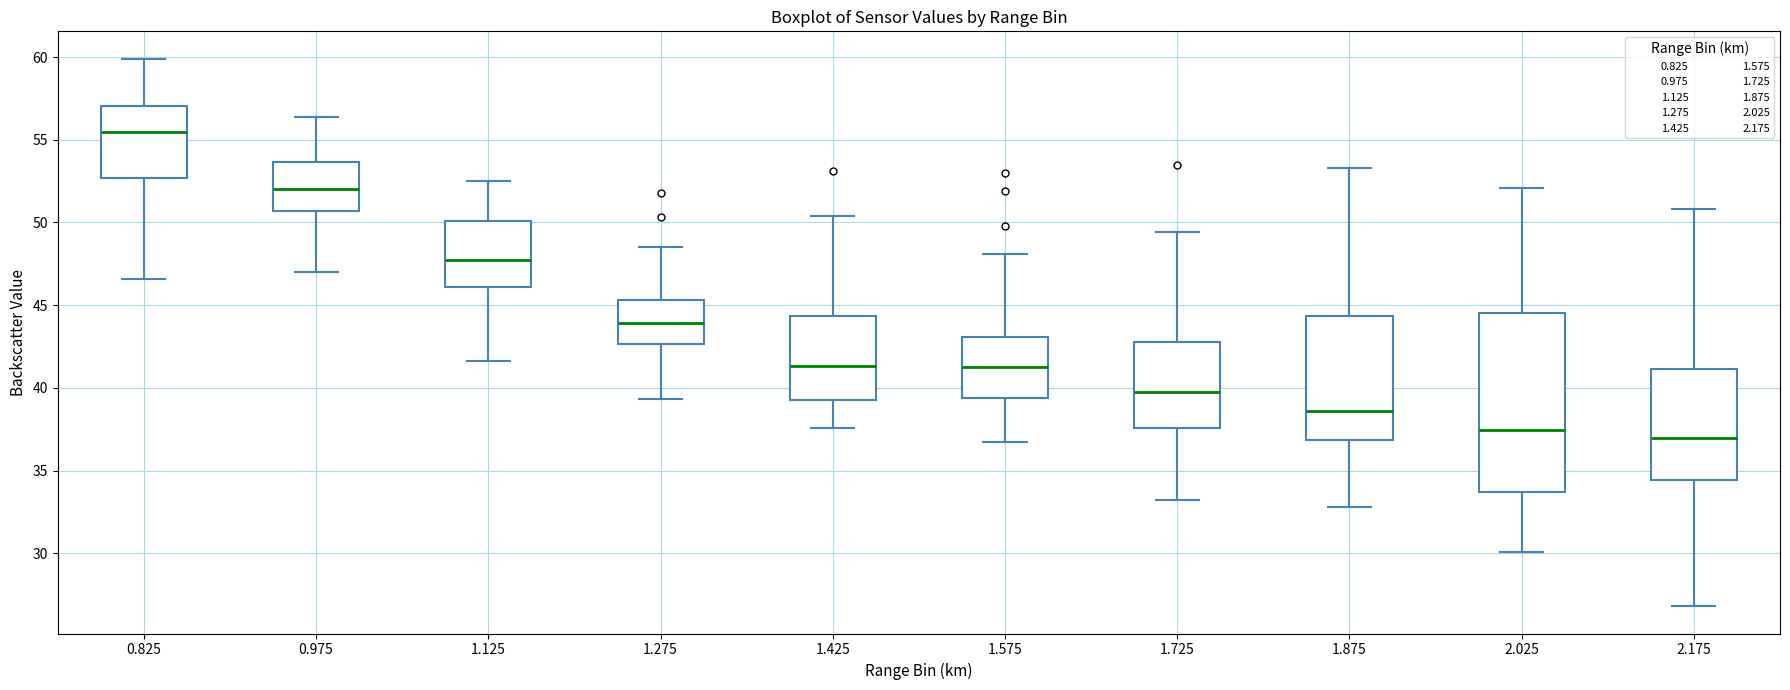

Where is the lower edge of the box at x = 2.175 on the y-axis? The values are not printed on the chart, so give them approximately, as read against the axis.

34.5